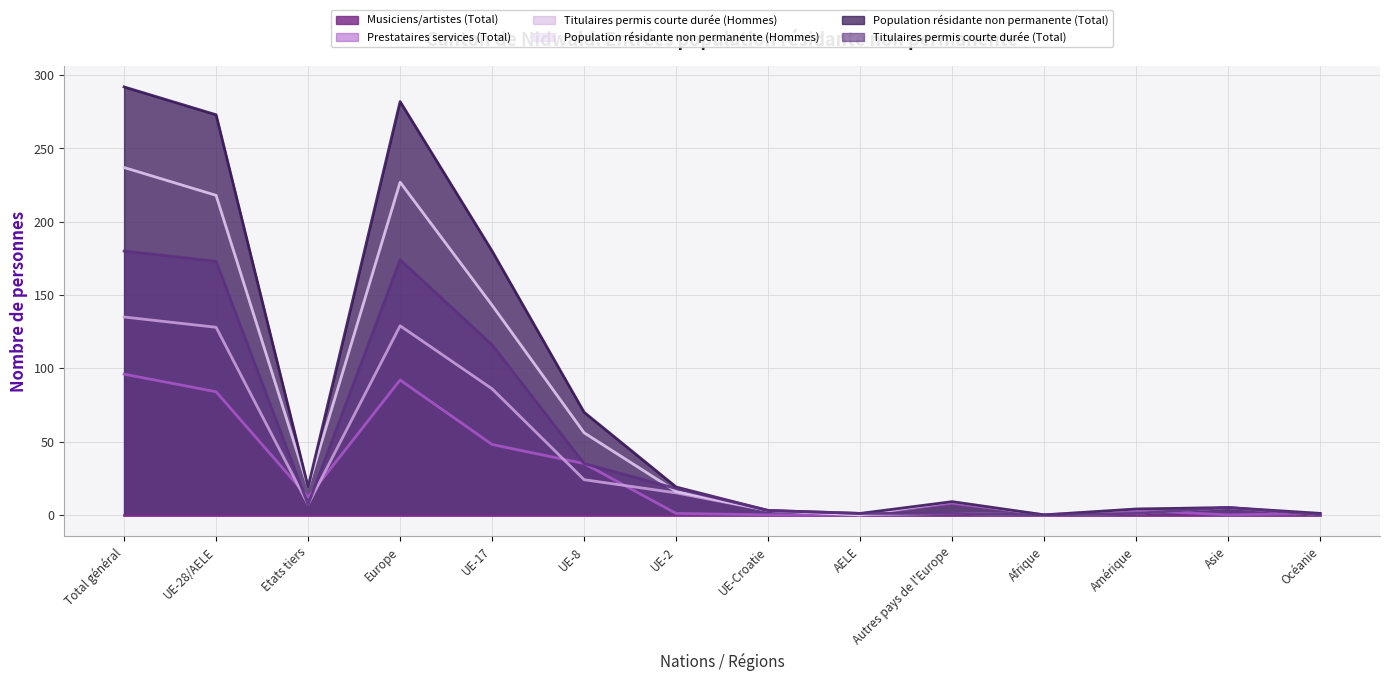

Which series has the largest total across all categories?

Population résidante non permanente (Total)